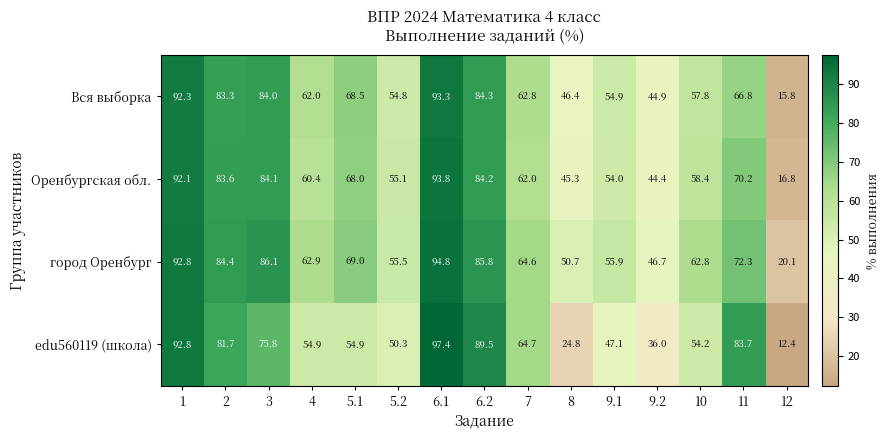

What is the total value across all series at 9.1?

211.9